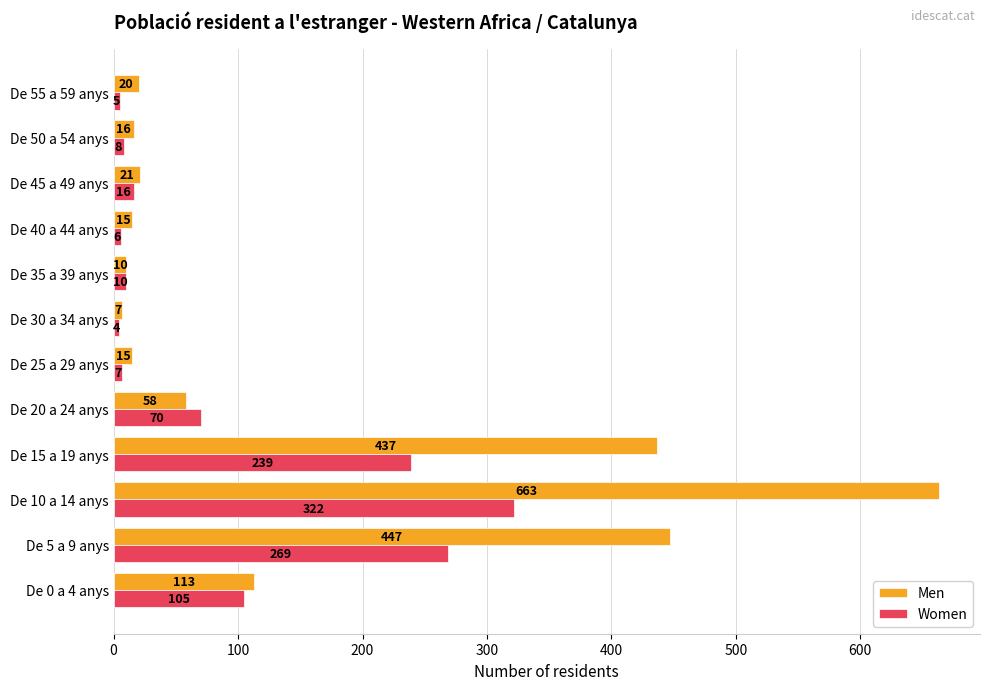

What is the total value across all series at De 45 a 49 anys?

37